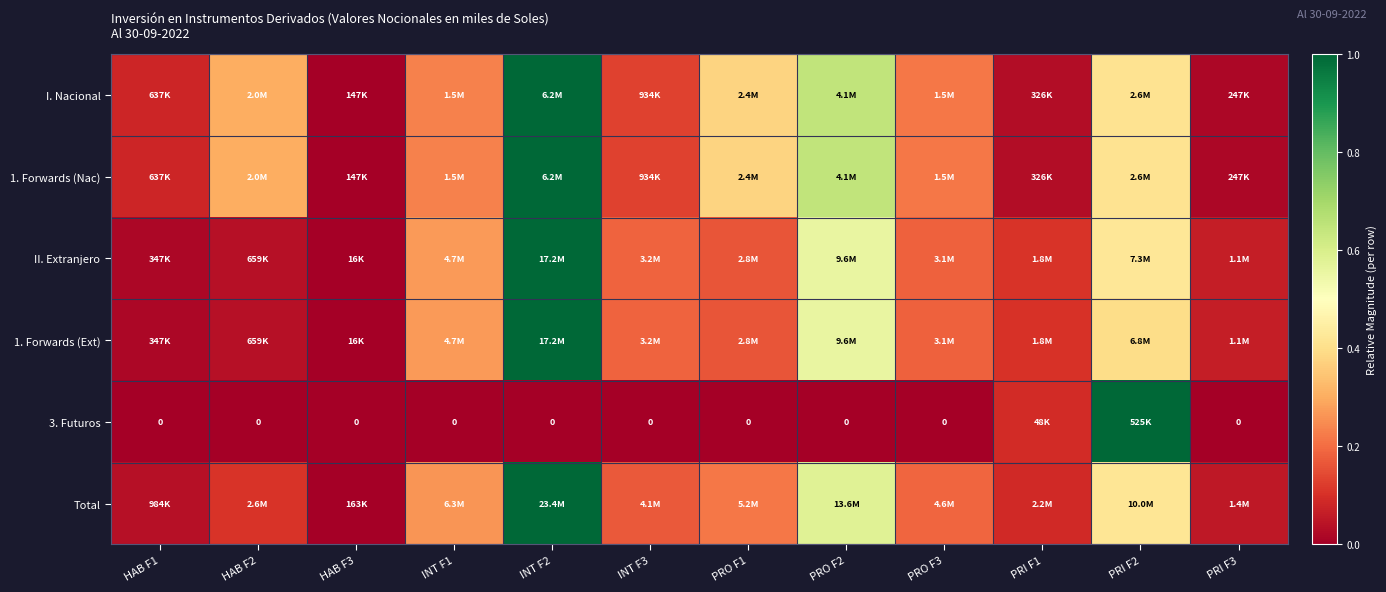

Rank the categories by 1. Forwards (Nac) value from lowest to highest.

HAB F3, PRI F3, PRI F1, HAB F1, INT F3, PRO F3, INT F1, HAB F2, PRO F1, PRI F2, PRO F2, INT F2